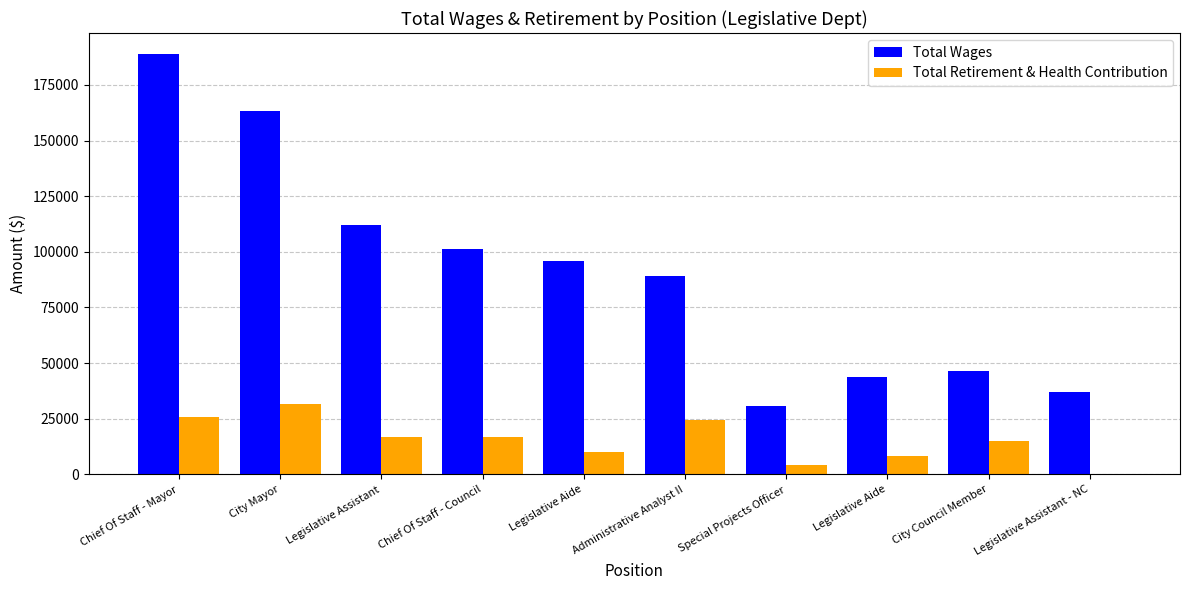

Rank the series by their maximum value, from highest to lowest.

Total Wages, Total Retirement & Health Contribution